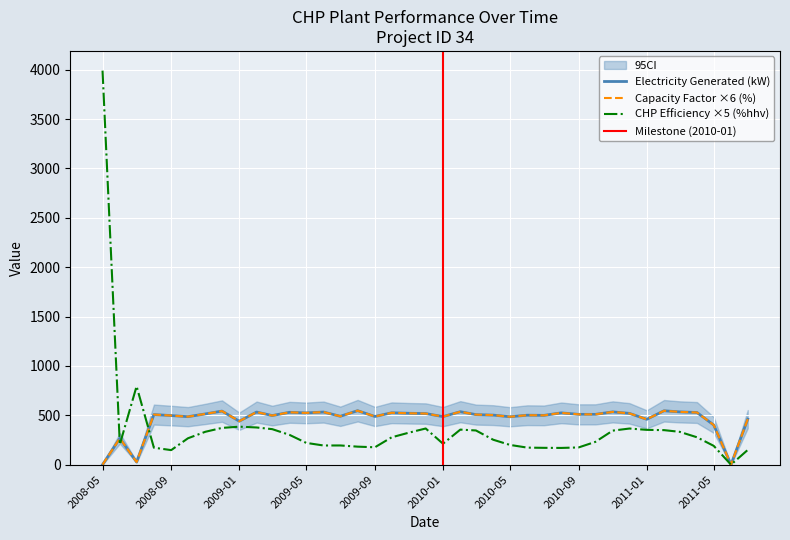

The value of CHP Efficiency ×5 (%hhv) at 2009-01 is 384.7. True or false?

True